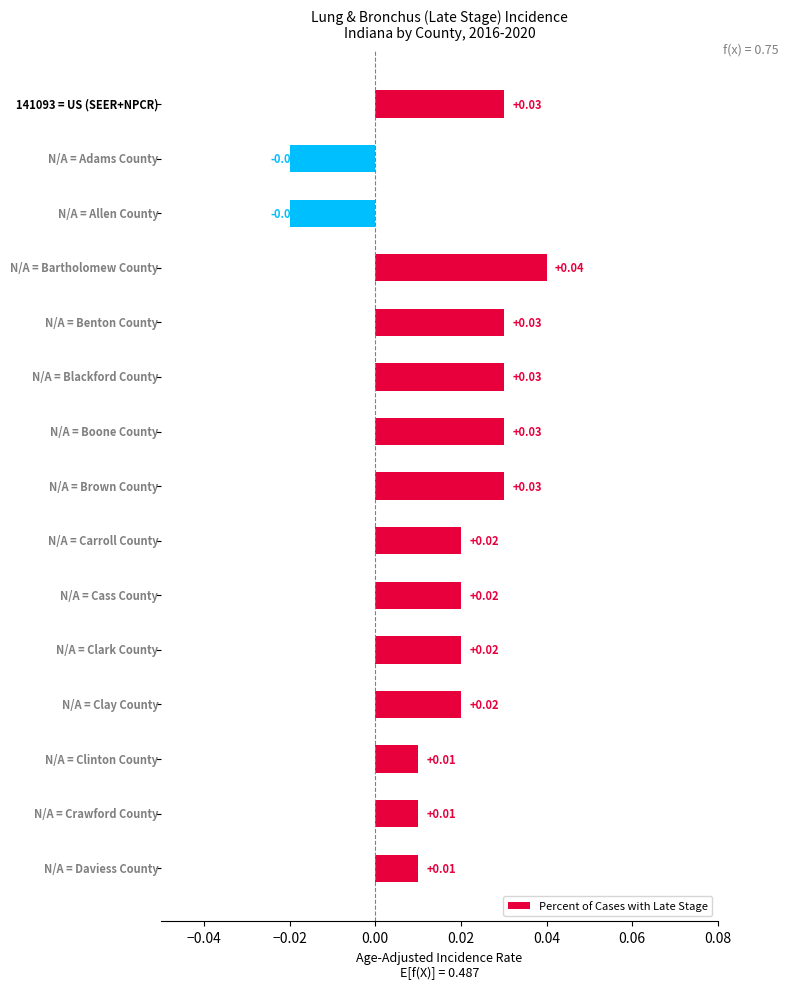

How many bars are there in total?

15